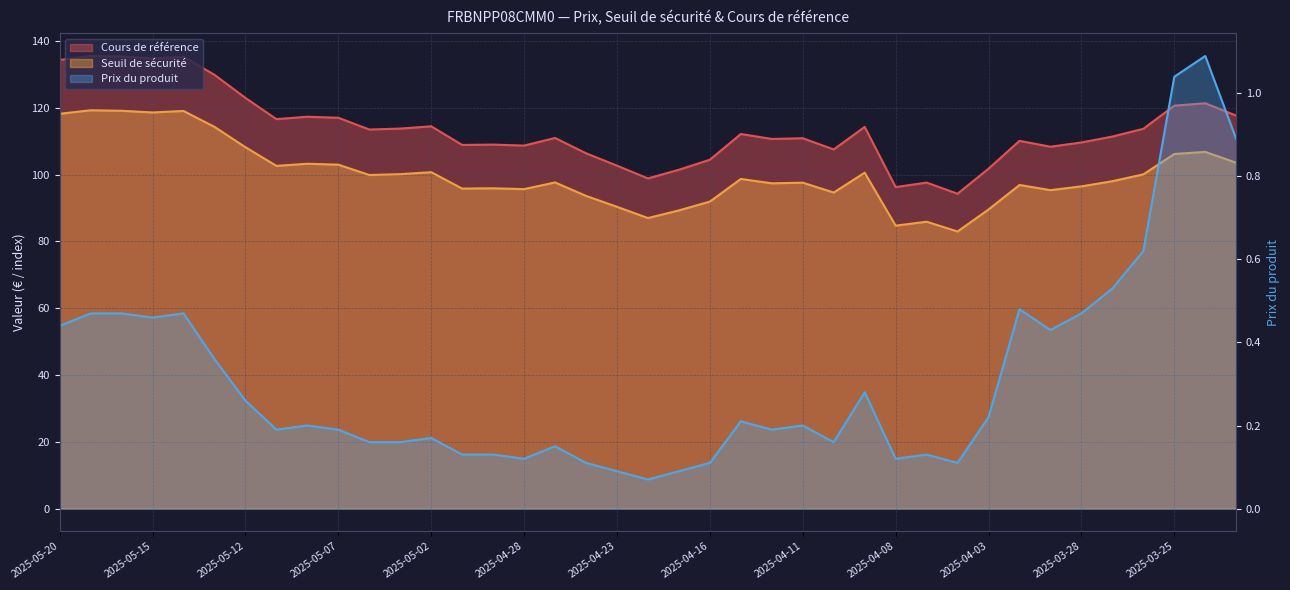

Which series has the largest range (max minus min)?

Cours de référence